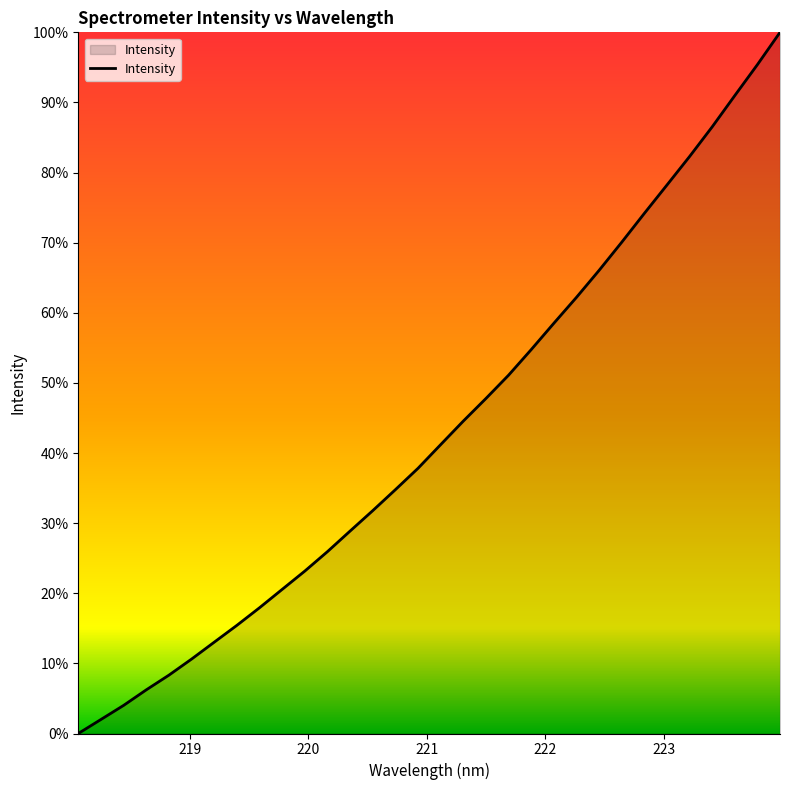

What is the maximum value shown in the chart?

100.0